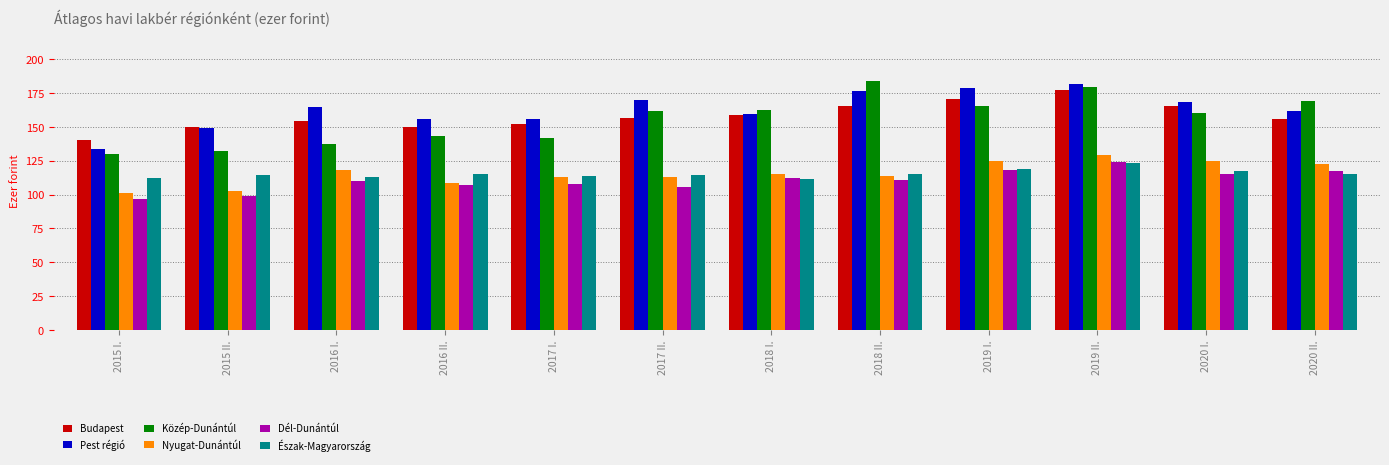

What is the smallest value displayed?

96.4